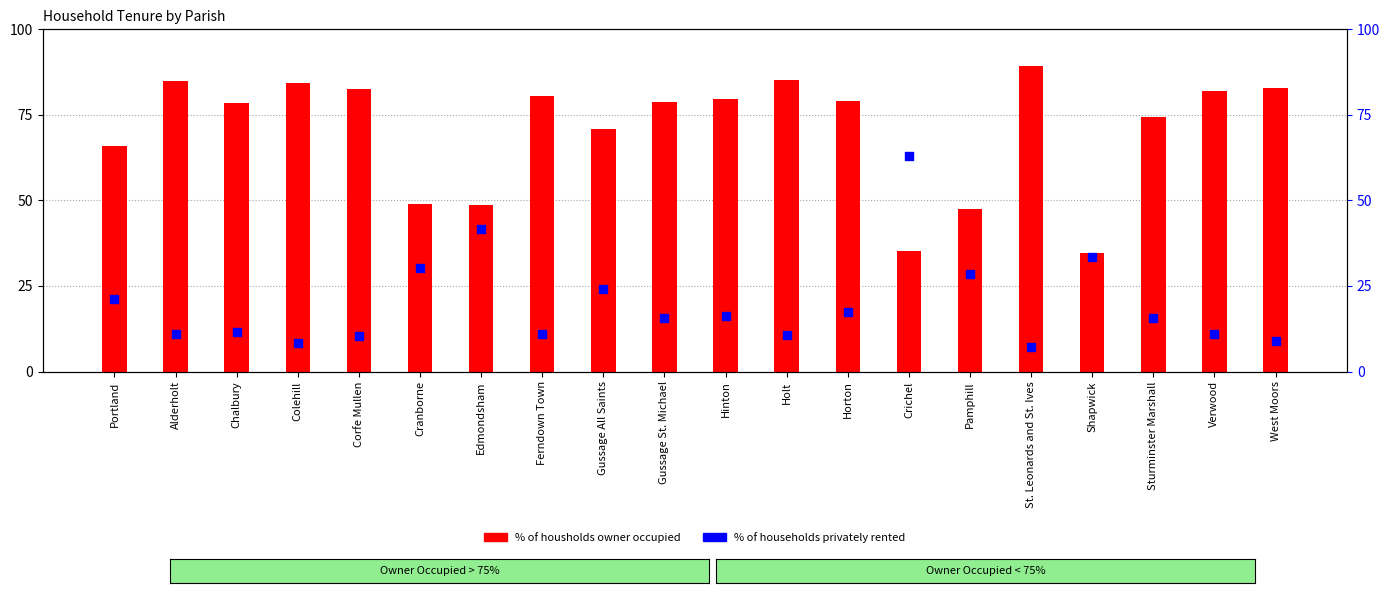

Which series reaches the maximum Y coordinate?

% of housholds owner occupied